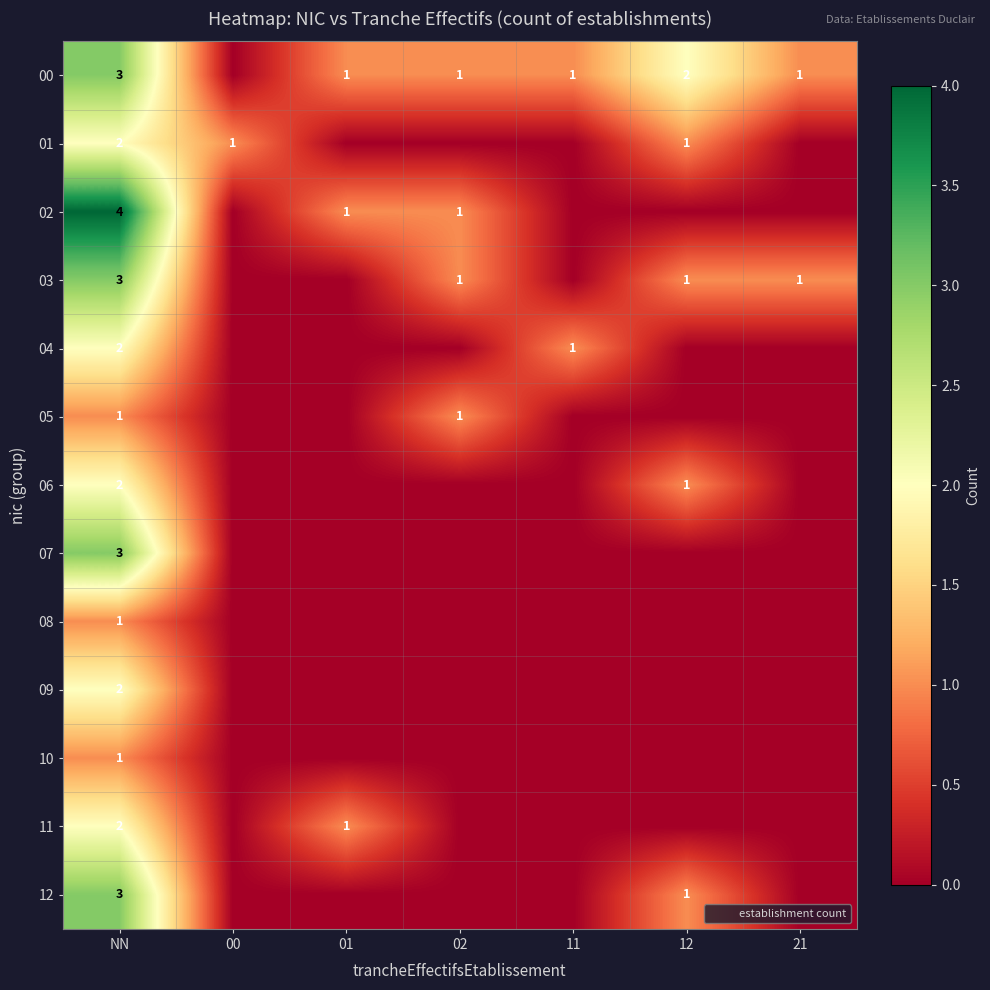

What value does the 03 series have at 02?

1